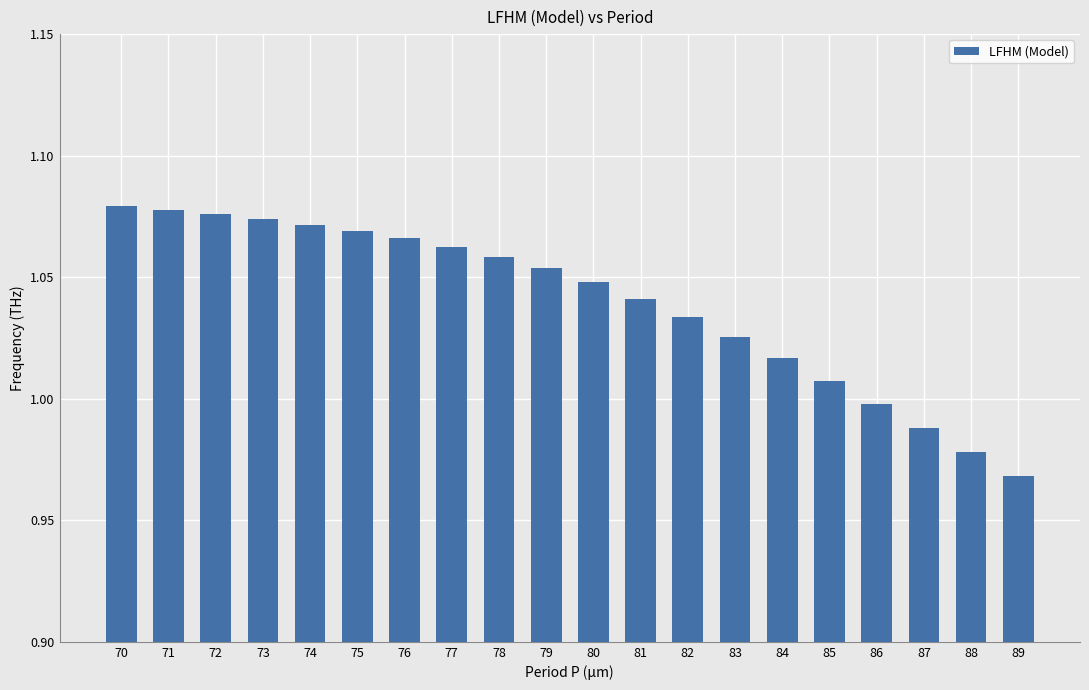

Which category has the lowest value across all series?

89